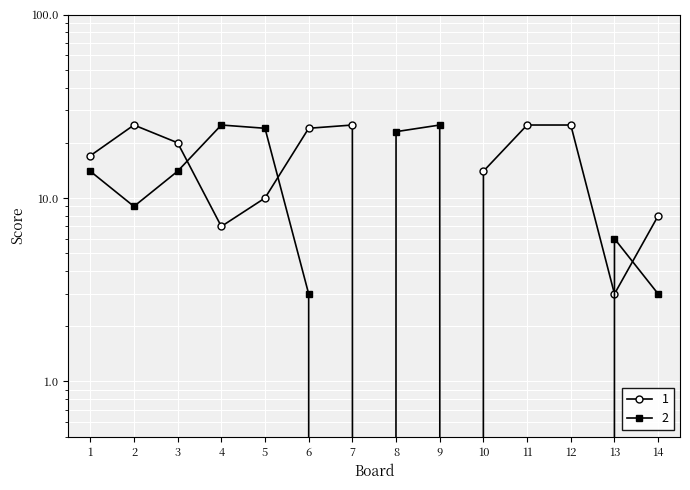

What is the maximum value shown in the chart?

25